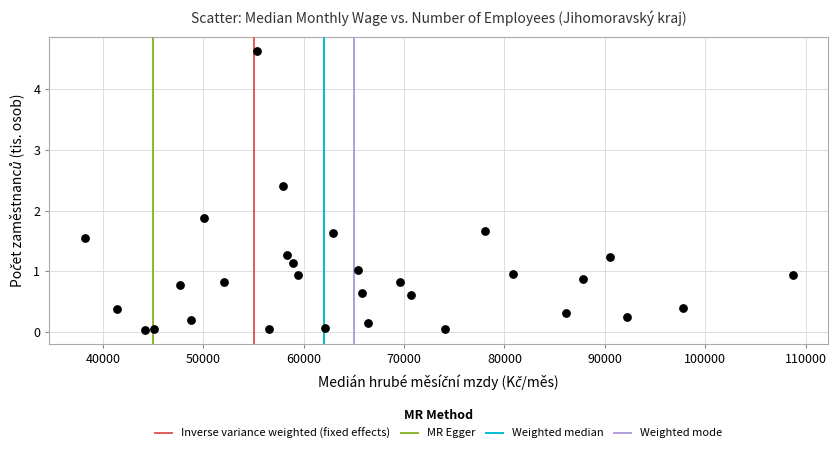

What is the range of Y values (max minus min)?

4.6